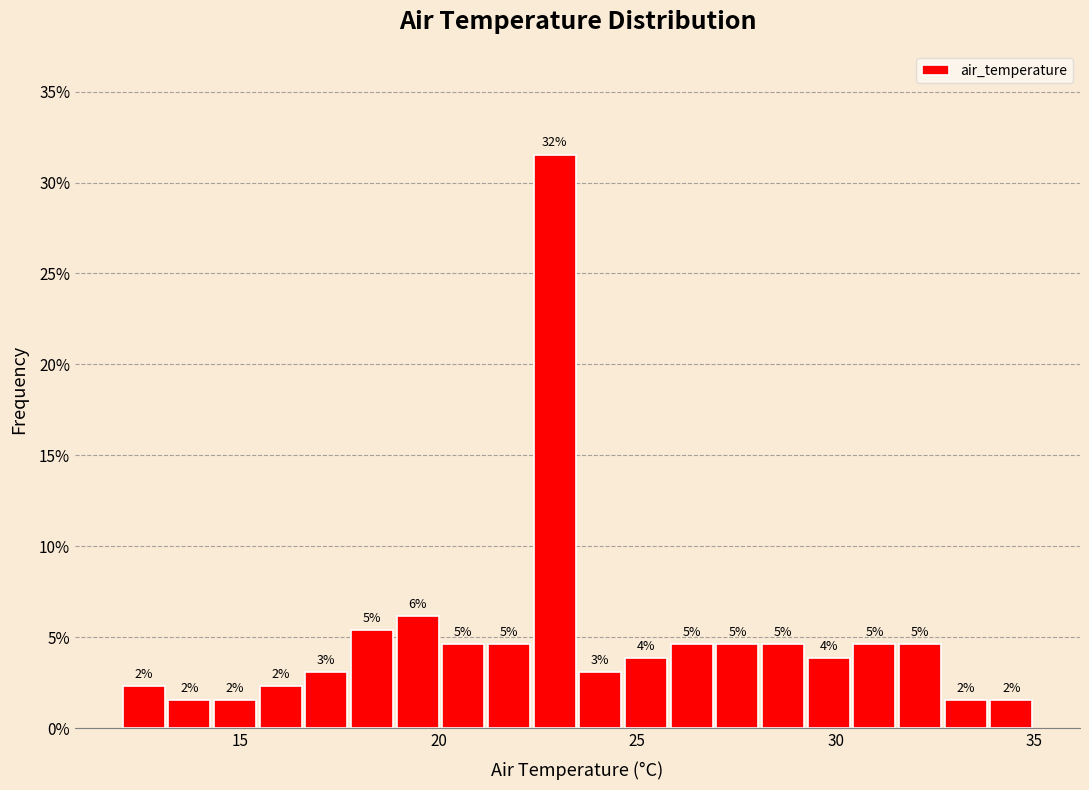

Around what value on the x-axis is the tallest bar? Give the approximate position of its centre, as read against the axis.

23.0